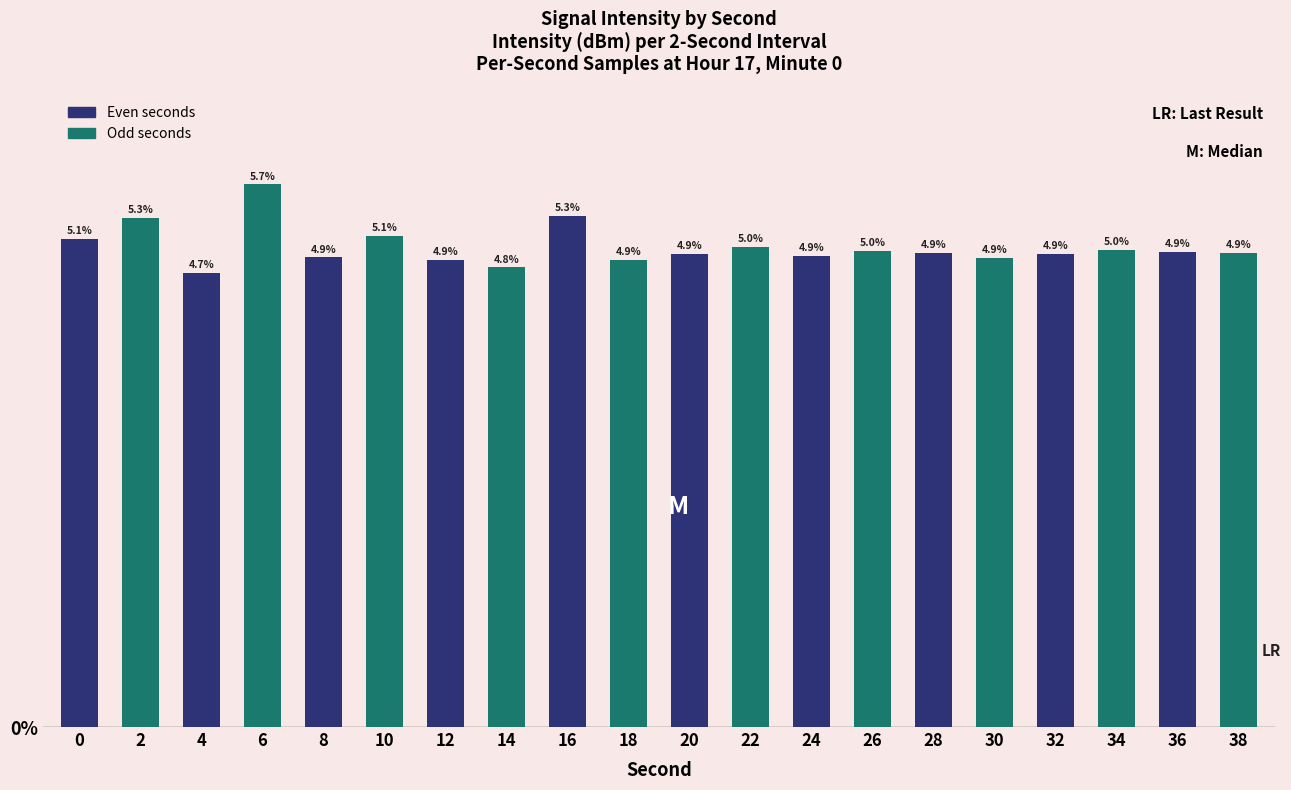

What is the value of the 13th bar from the left?

4.9